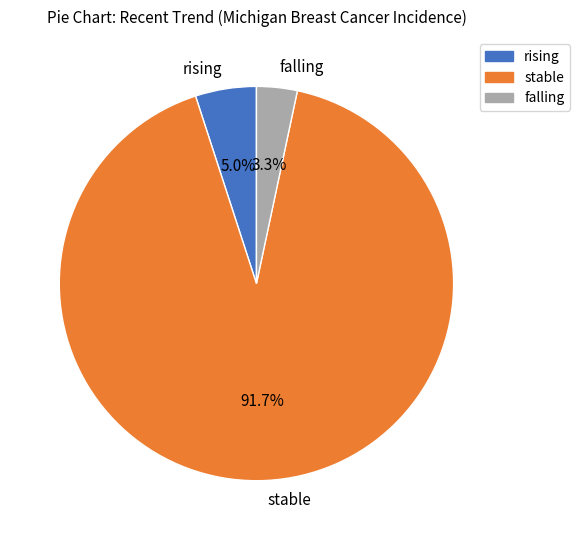

Is there a majority slice in this chart?

Yes